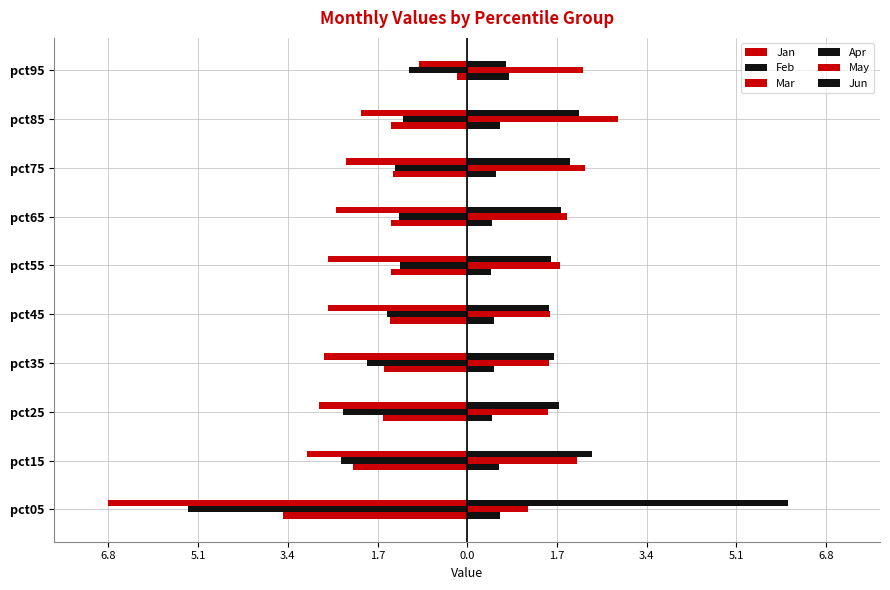

What is the minimum value shown in the chart?

-6.8